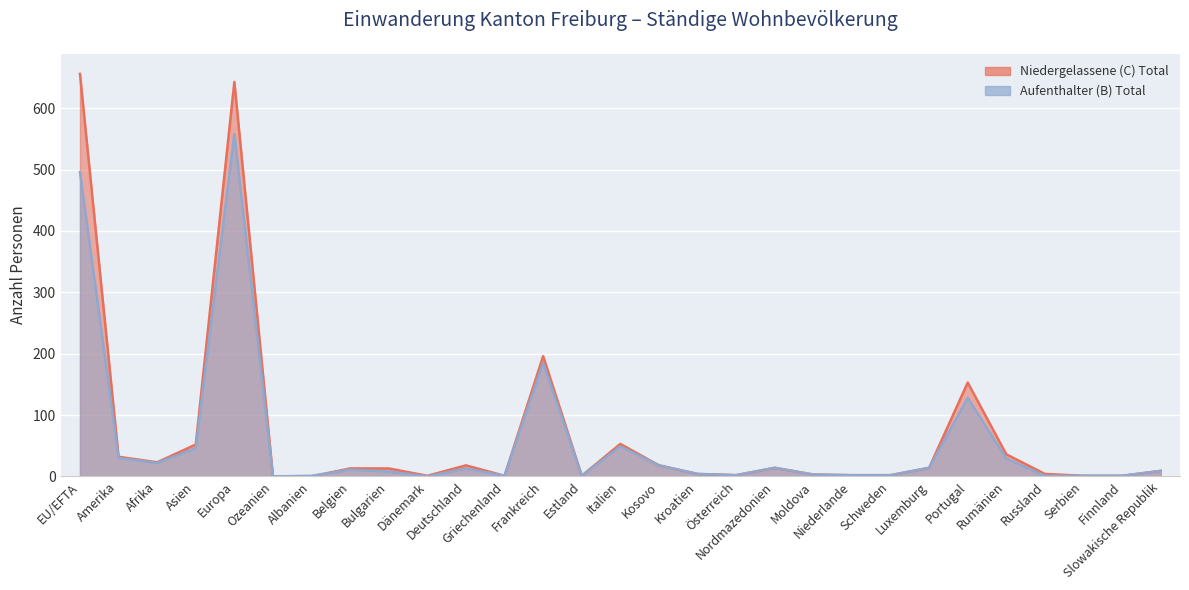

Which has a higher value, Russland or Bulgarien?

Bulgarien